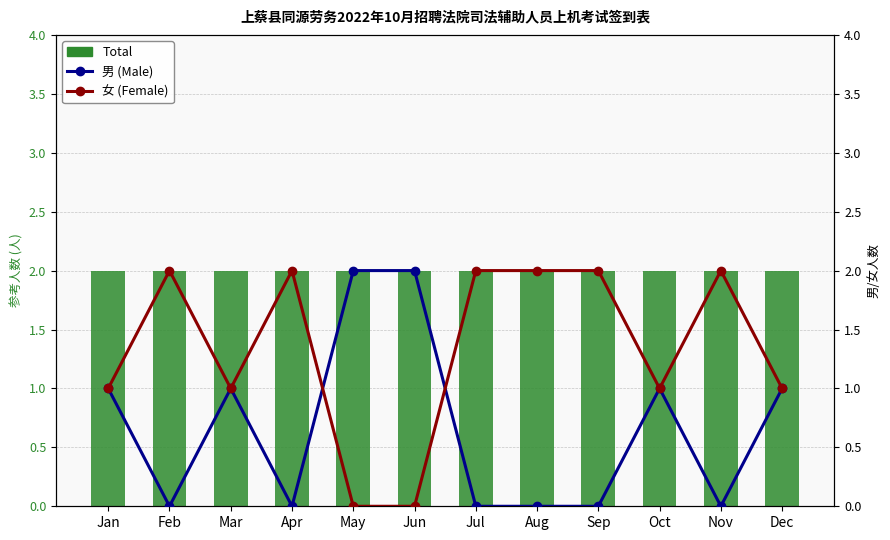

Is the value of 男 (Male) at Feb greater than the value of 女 (Female) at Sep?

No